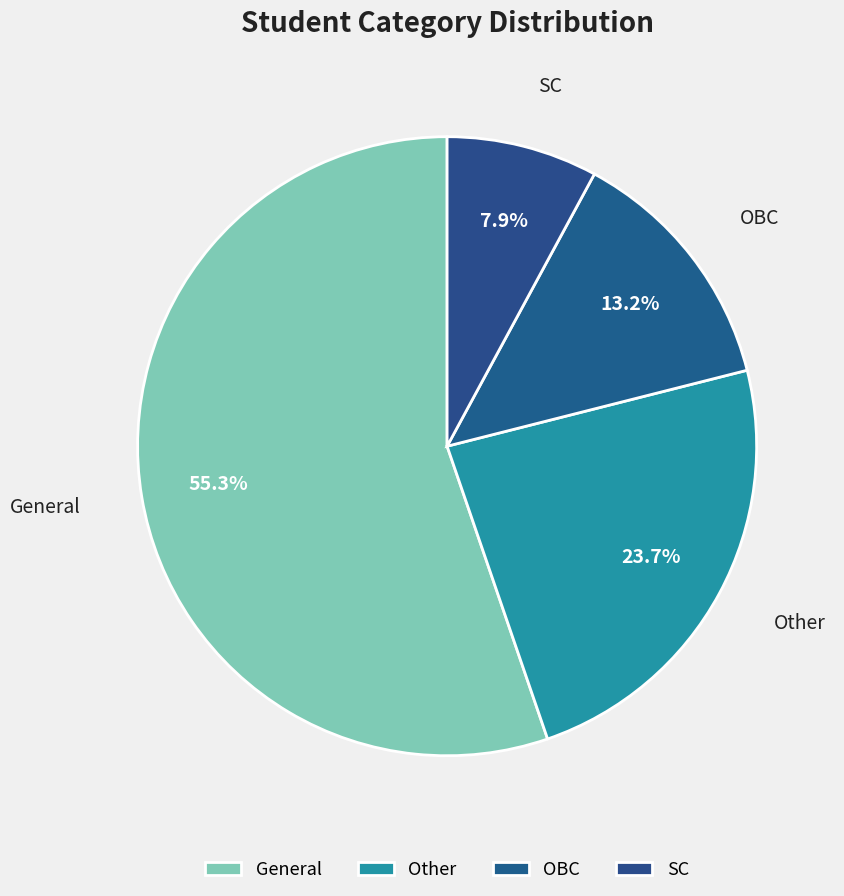

Combined, do OBC and General account for over 50%?

Yes